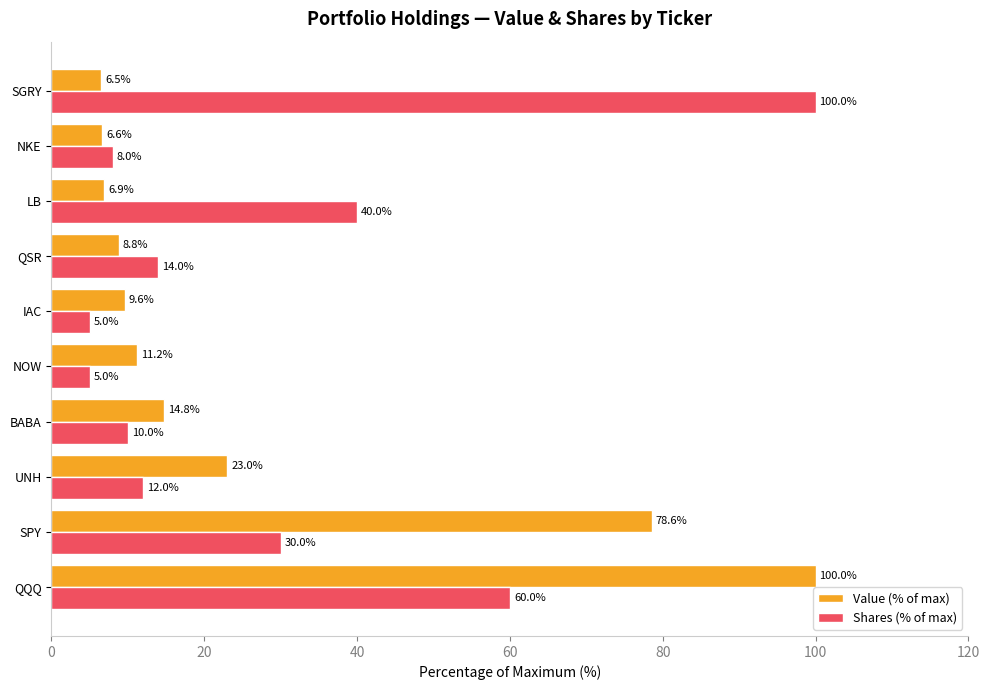

Which series changed the most between QQQ and NOW?

Value (% of max)